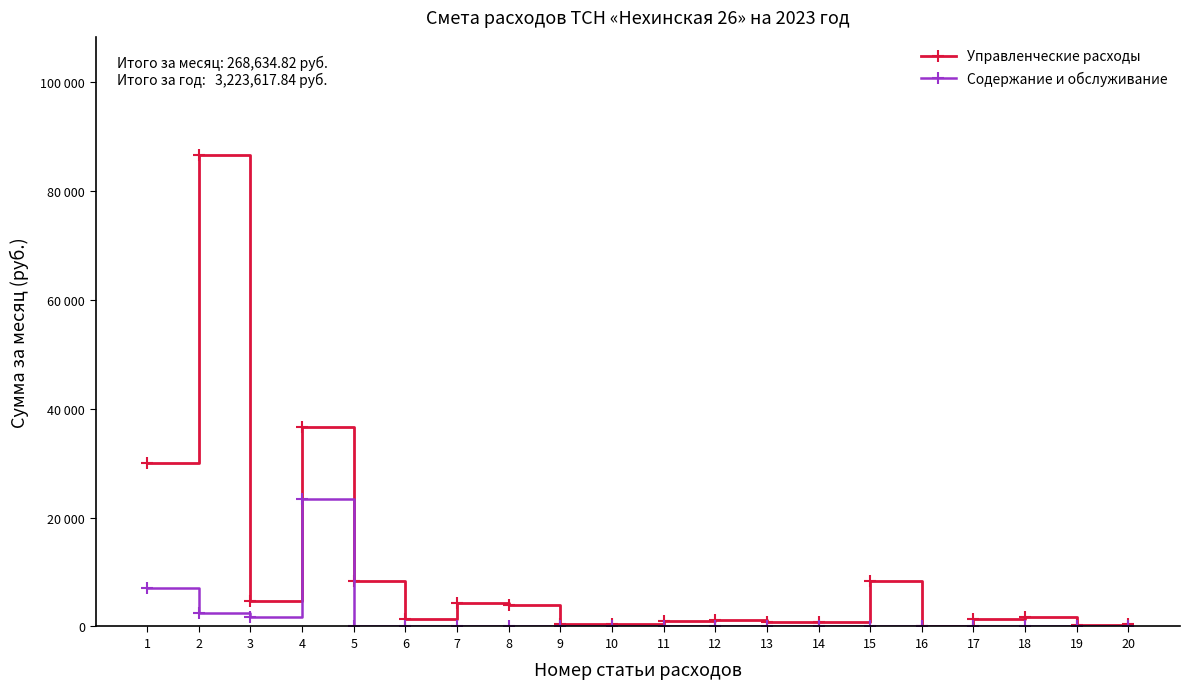

Where is the first local maximum for Содержание и обслуживание?

4